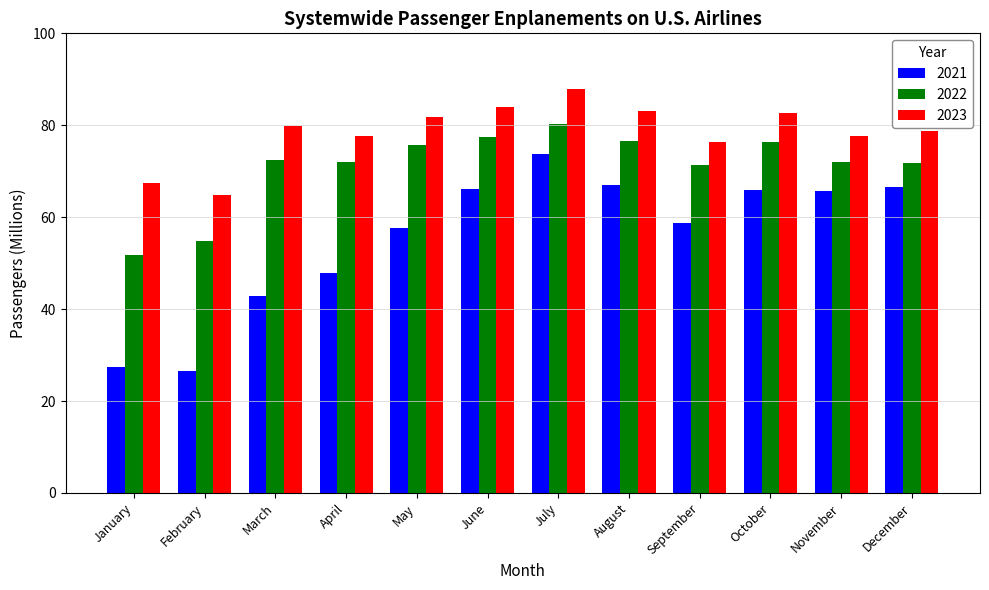

Which series changed the most between September and October?

2021